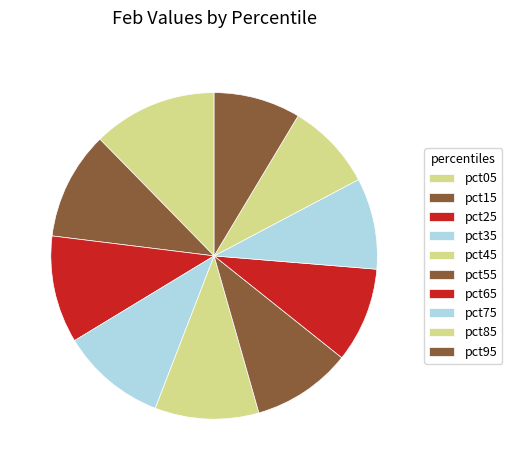

To the nearest percent, what is the difference between the largest and smallest slice percentages?

4%